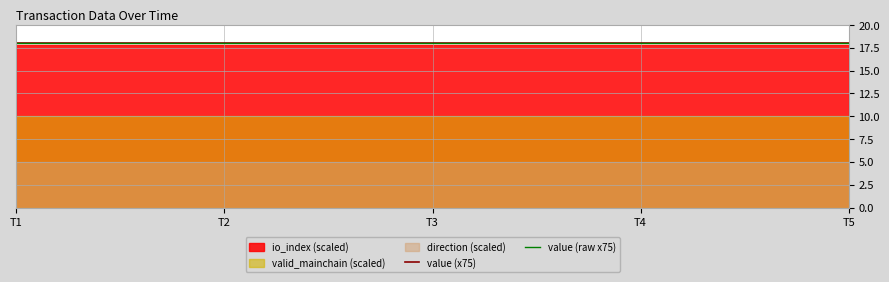

What is the lowest value of the value (raw x75) series?

18.0